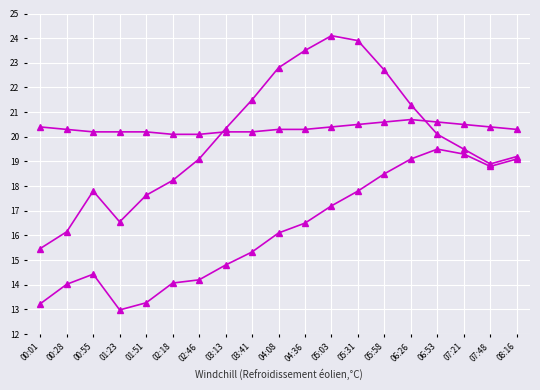

What are all the series names shown in the legend?

SDS_P1, SDS_P2, Temp, Humidity (scaled)